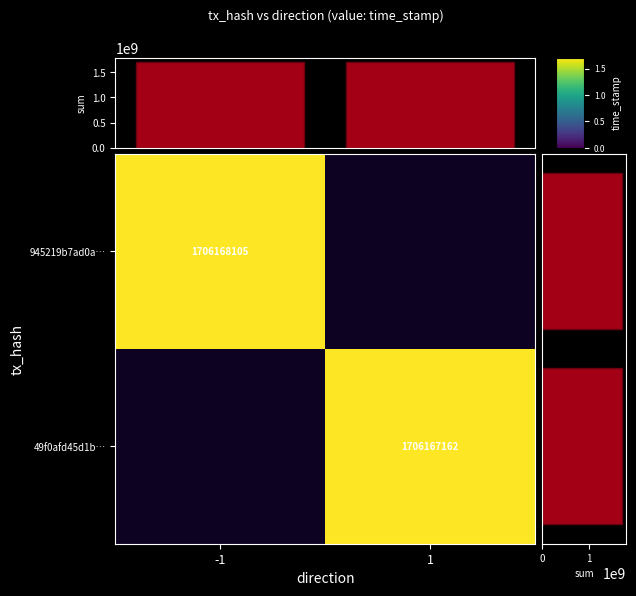

The value of 945219b7ad0a… at -1 is 2460367226. True or false?

False